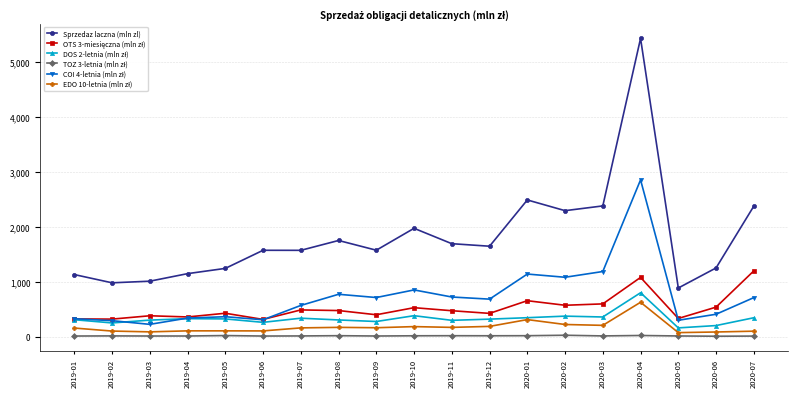

Which category has the highest value across all series?

2020-04